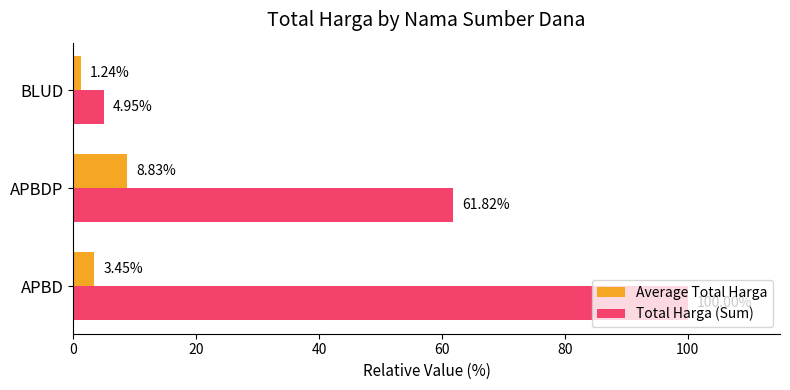

What is the difference between the second highest and minimum values in the Total Harga (Sum) series?

56.9